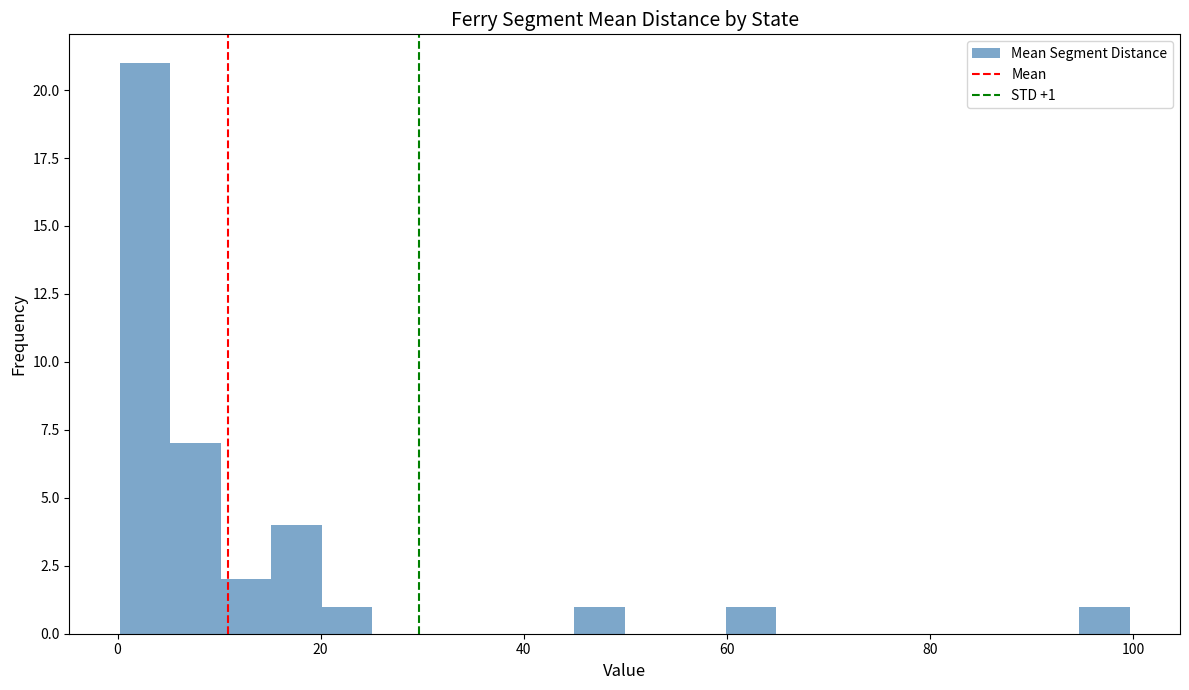

Read against the x-axis, roughly where is the centre of the tallest bar?

2